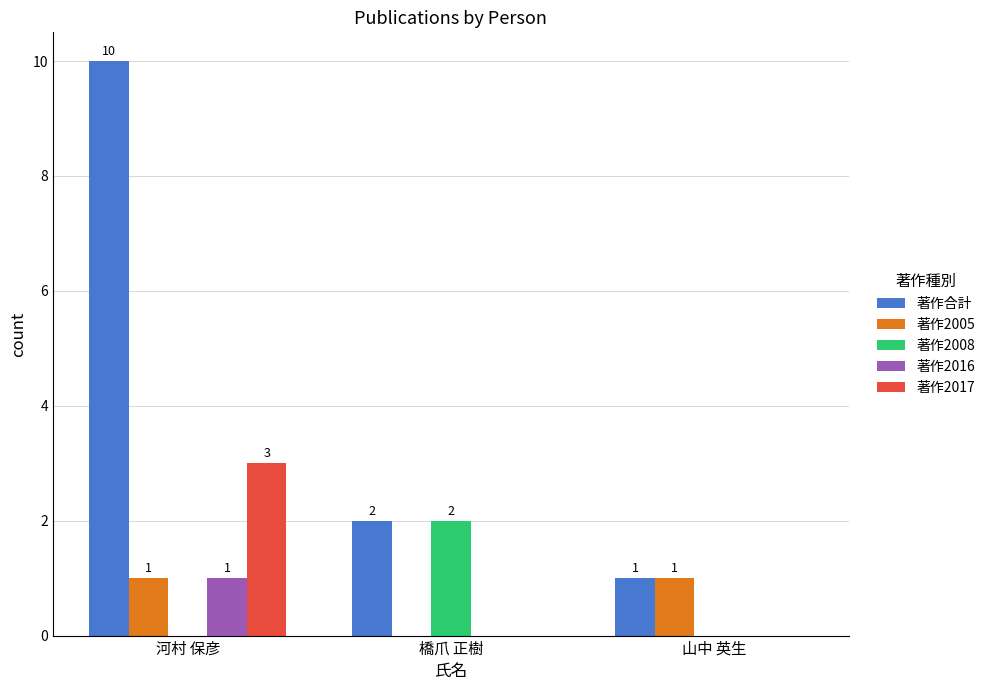

What is the maximum value shown in the chart?

10